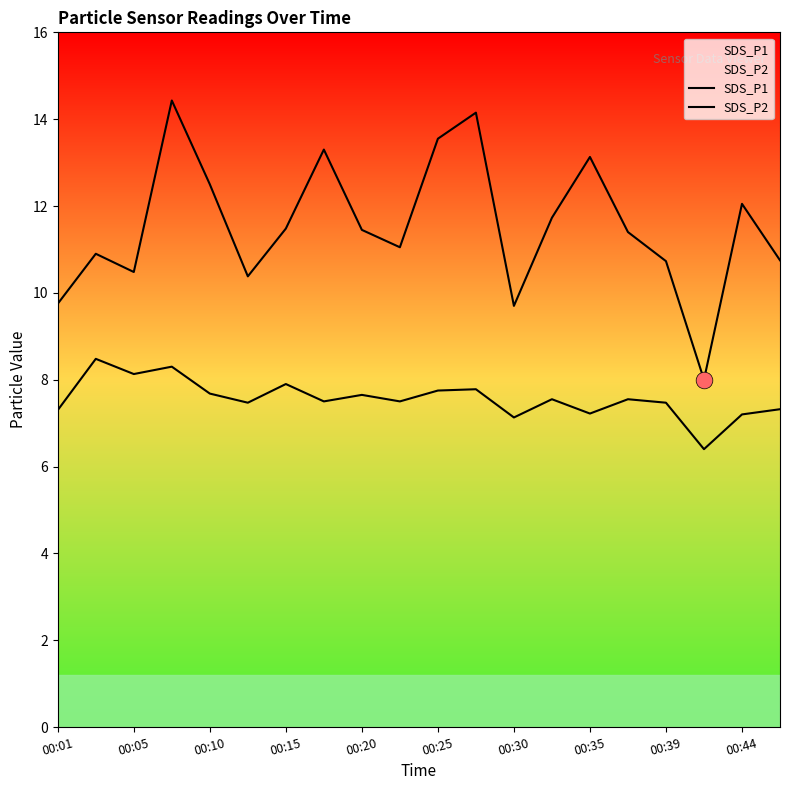

What is the total value across all series at 13?

19.3